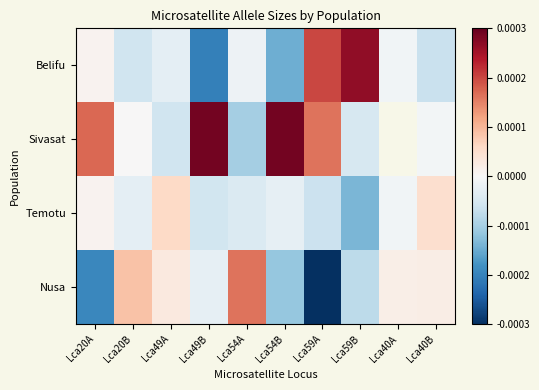

How many values in the Sivasat series exceed 0?

4